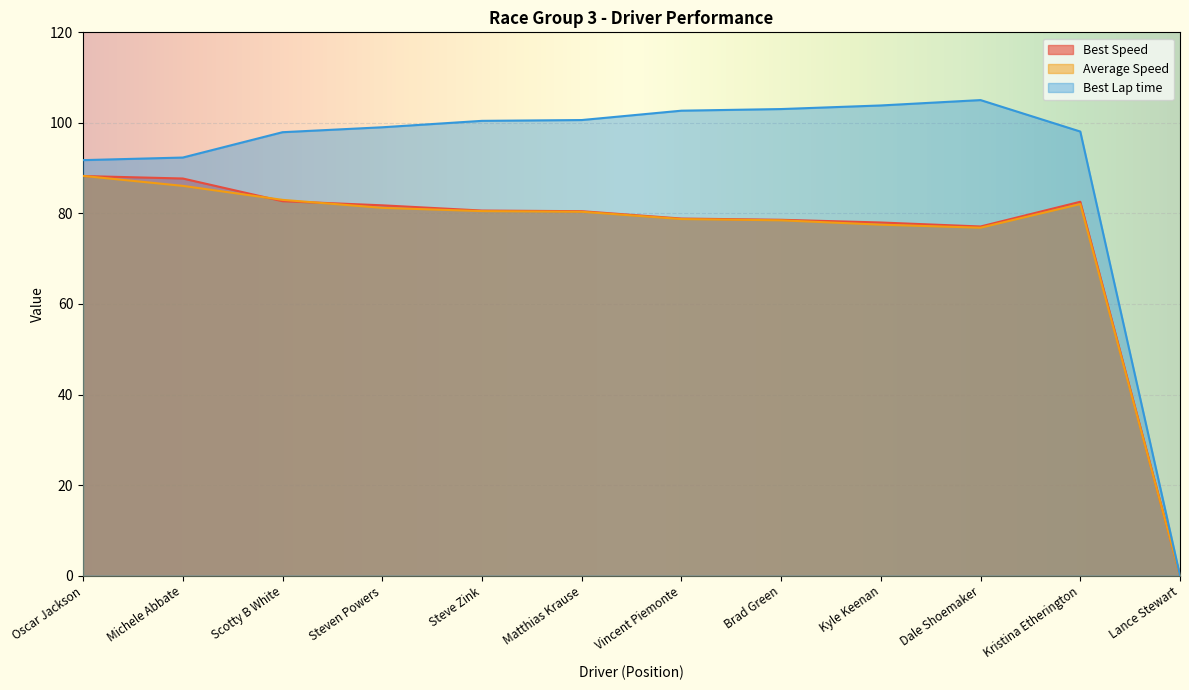

Is the value of Average Speed at Dale Shoemaker greater than the value of Best Speed at Michele Abbate?

No